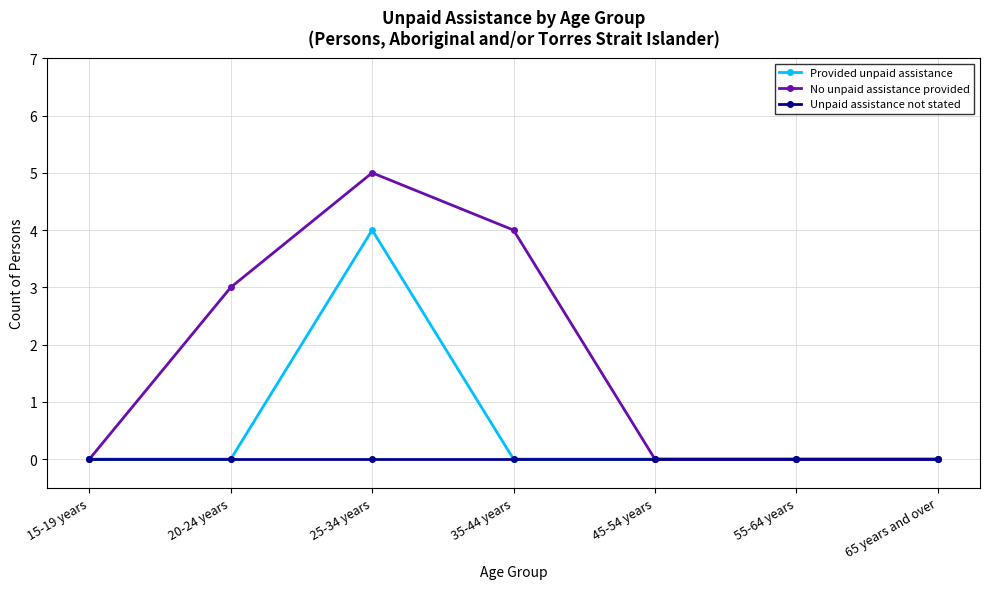

What is the greatest value displayed?

5